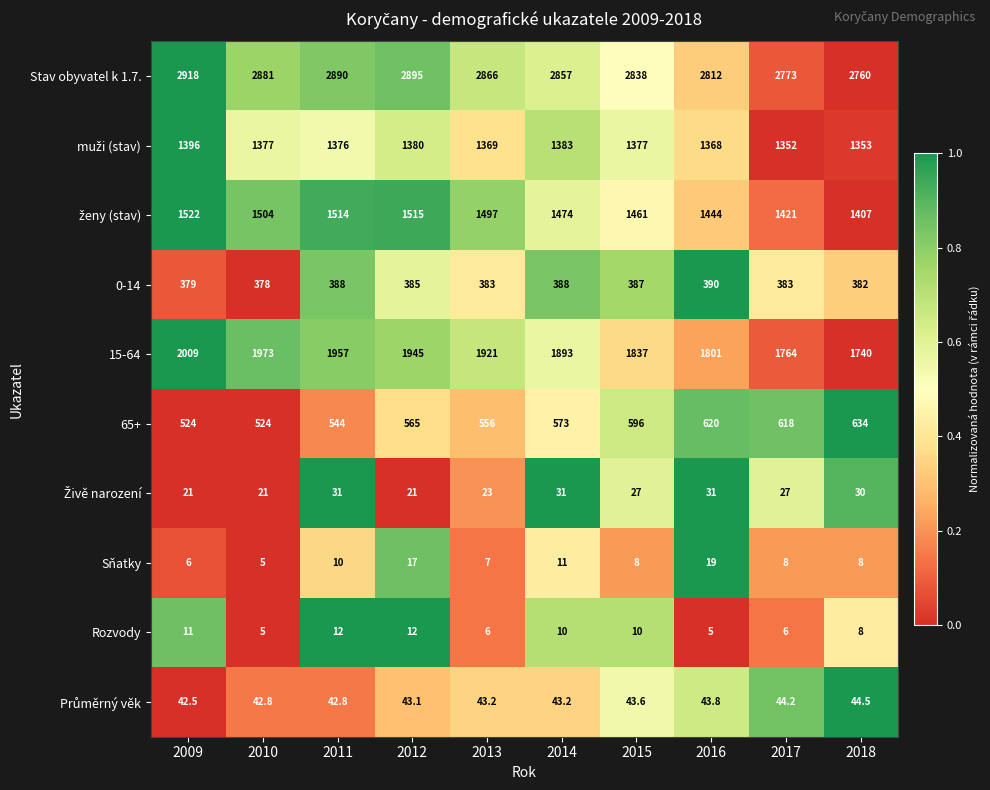

What is the difference between the highest and lowest values at 2012?

2883.0